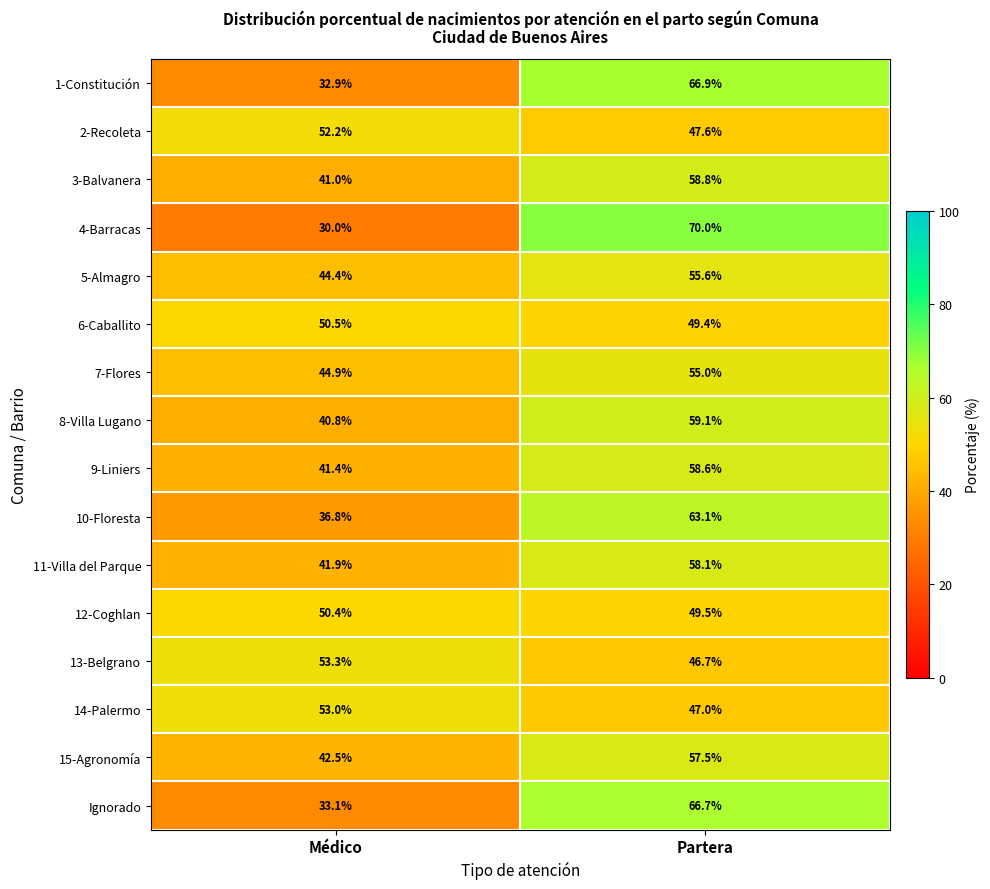

At Partera, list the series in order from smallest to largest.

13-Belgrano, 14-Palermo, 2-Recoleta, 6-Caballito, 12-Coghlan, 7-Flores, 5-Almagro, 15-Agronomía, 11-Villa del Parque, 9-Liniers, 3-Balvanera, 8-Villa Lugano, 10-Floresta, Ignorado, 1-Constitución, 4-Barracas